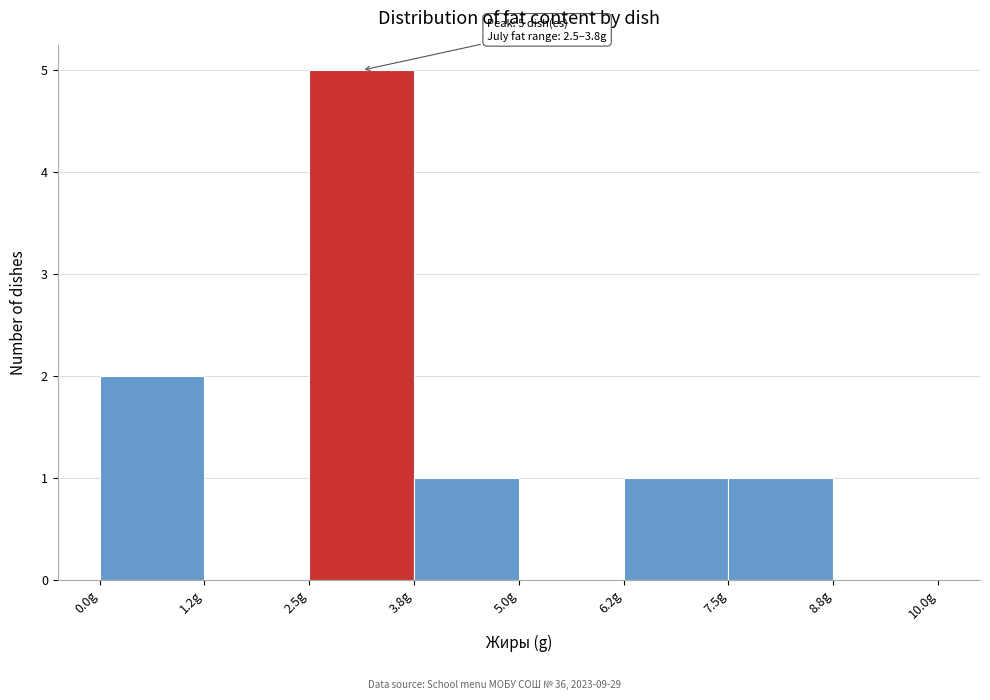

Which range on the x-axis has the tallest bar?

2.50 to 3.75